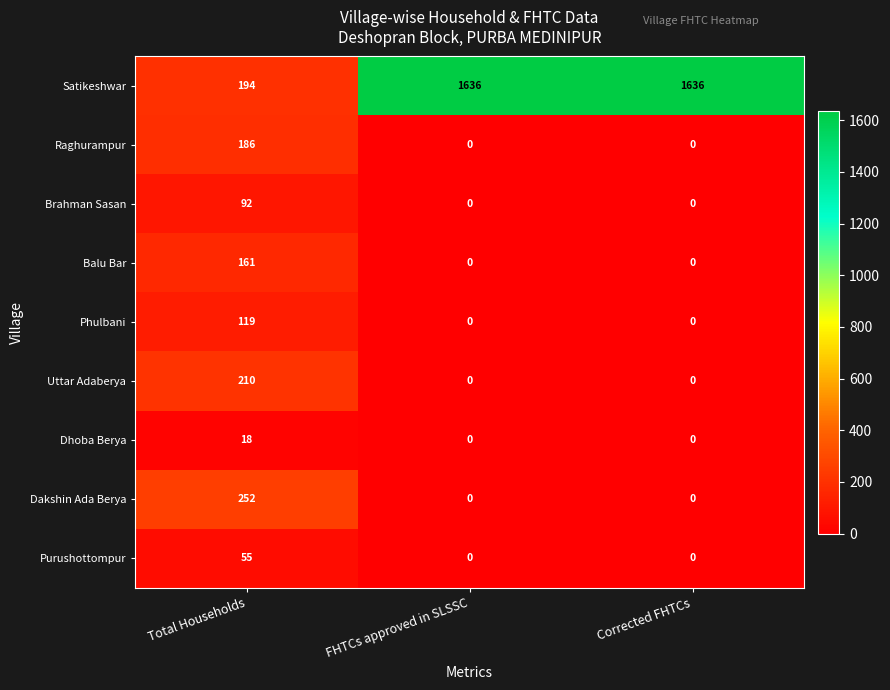

Which series changed the most between Total Households and Corrected FHTCs?

Satikeshwar